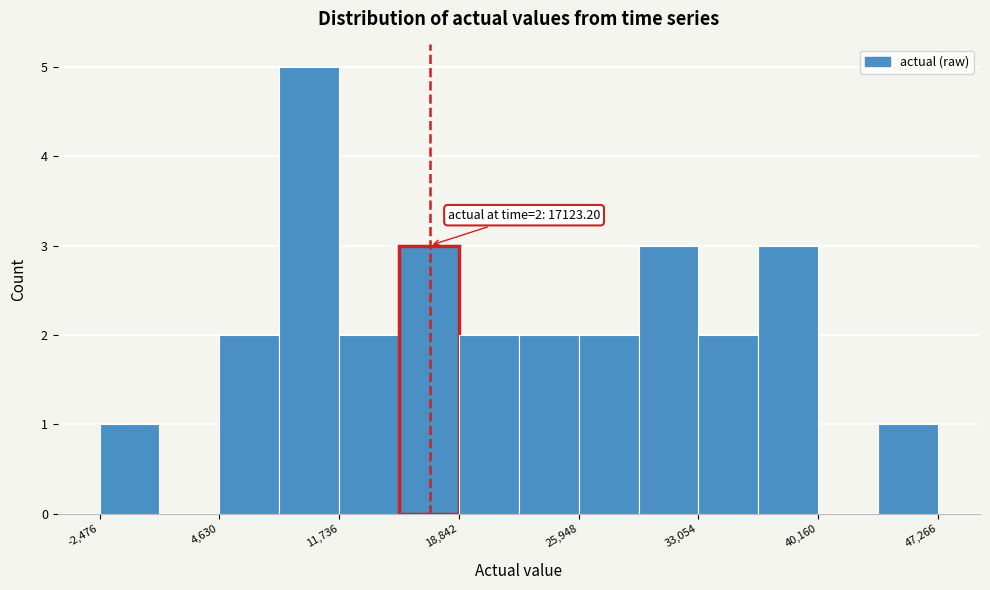

Read against the x-axis, roughly where is the centre of the tallest bar?

10000